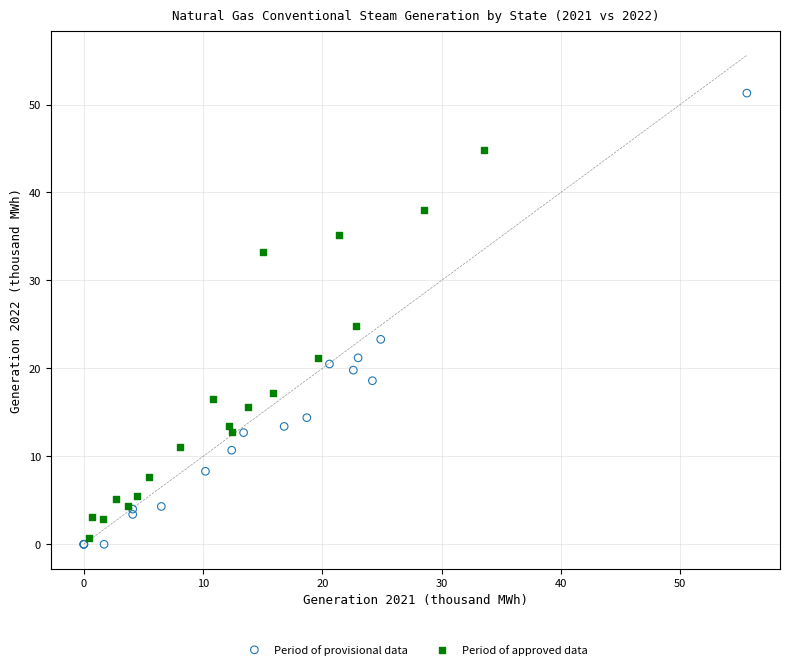

What are all the series names shown in the legend?

Period of provisional data, Period of approved data